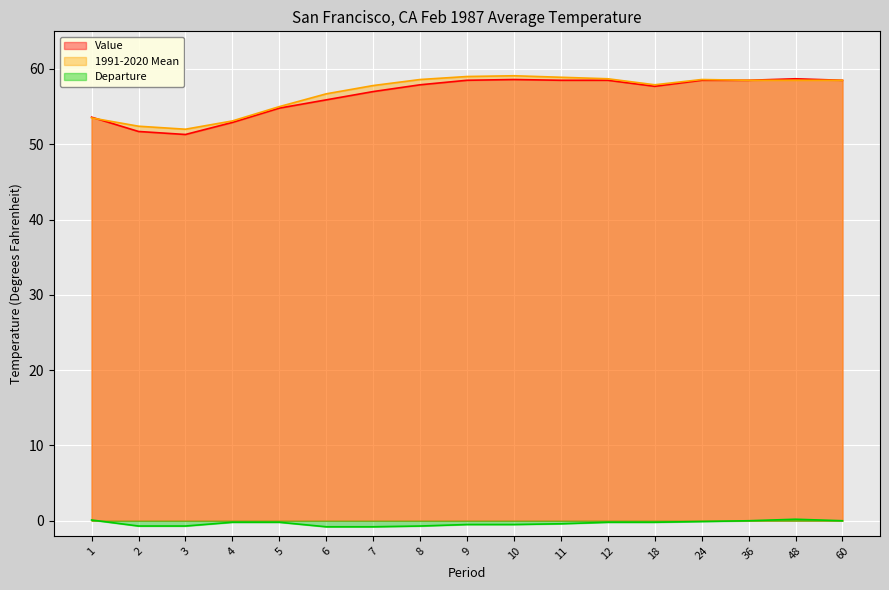

What is the average value of the Departure series?

-0.3